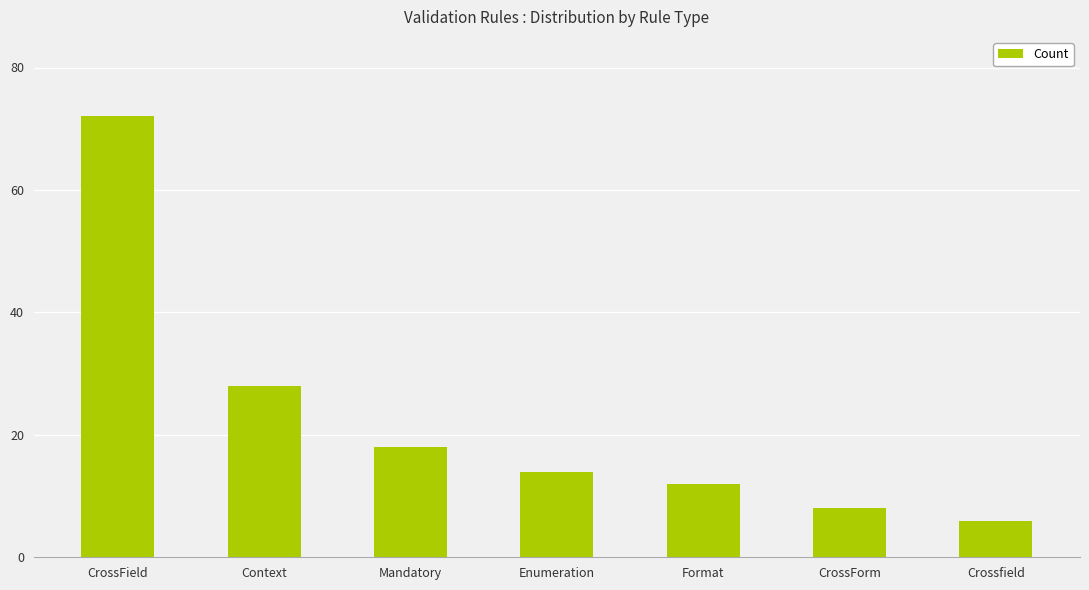

Which has a higher value, Enumeration or CrossForm?

Enumeration